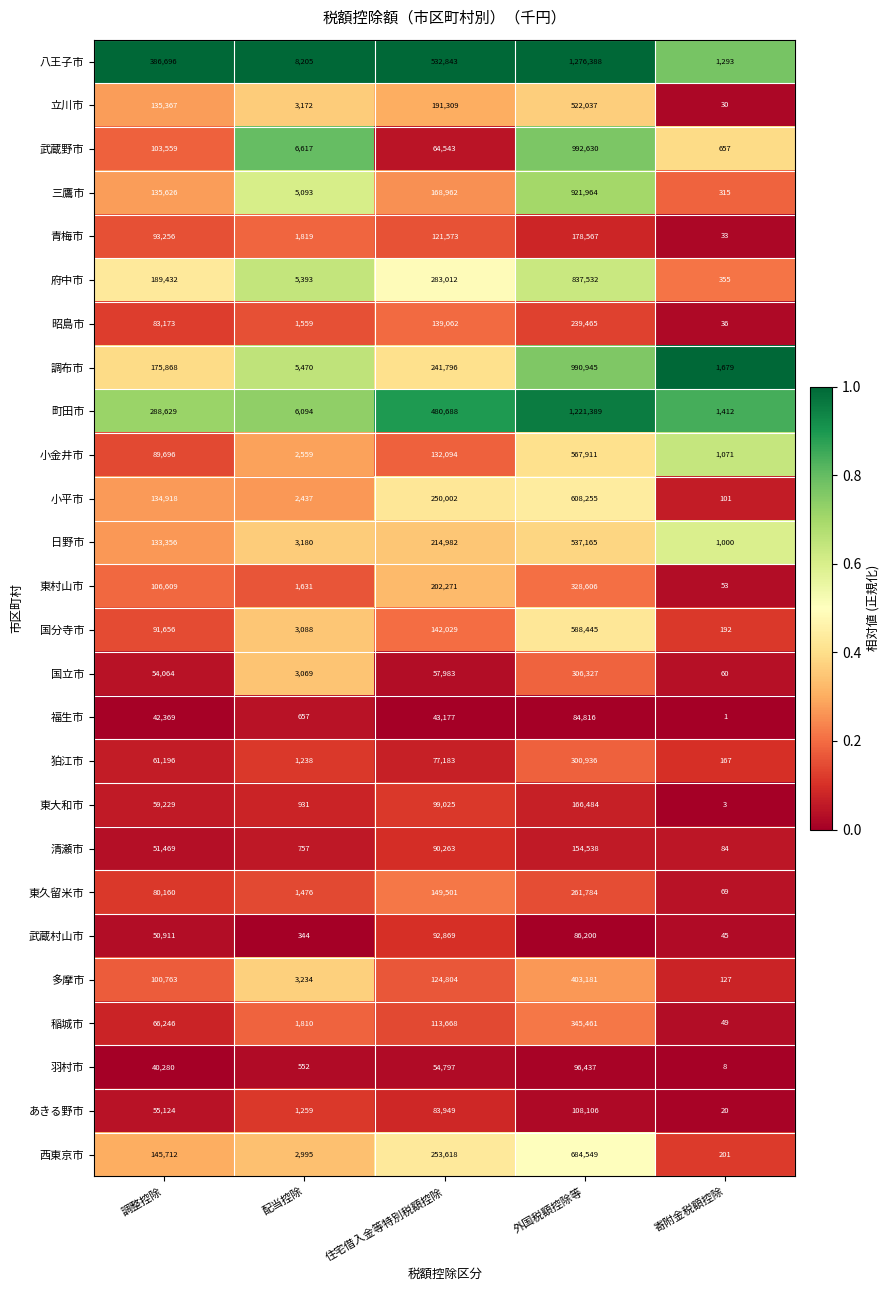

What is the difference between the maximum and second lowest values in the 武蔵野市 series?

986013